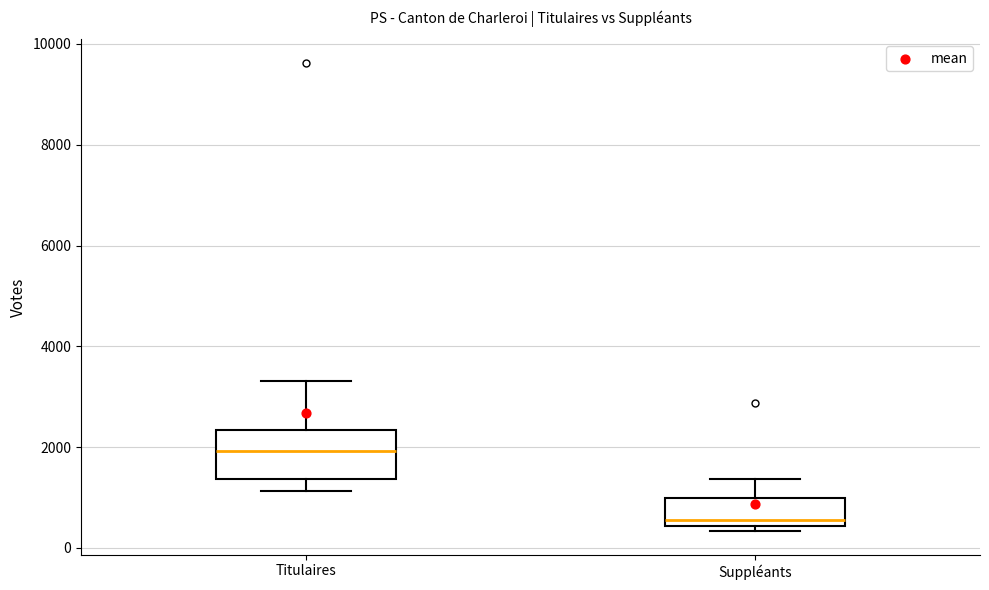

Where is the upper edge of the box for Titulaires on the y-axis? The values are not printed on the chart, so give them approximately, as read against the axis.

2400